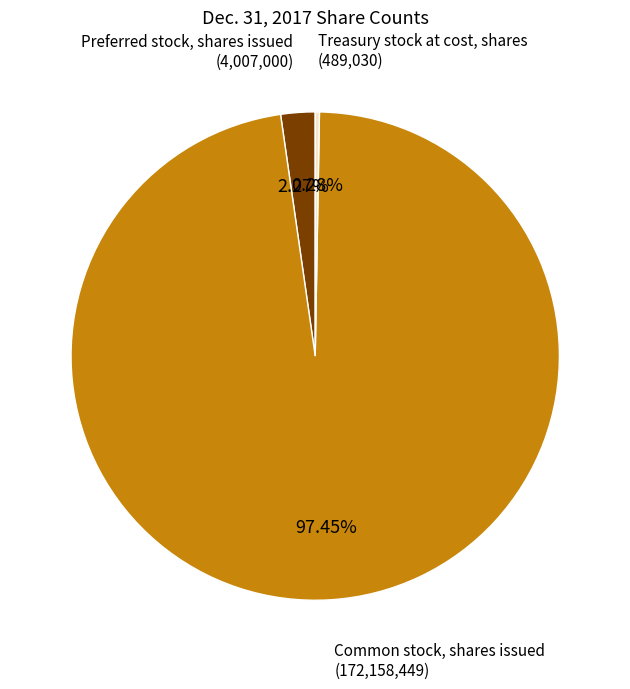

Is Common stock, shares issued the majority of the pie?

Yes